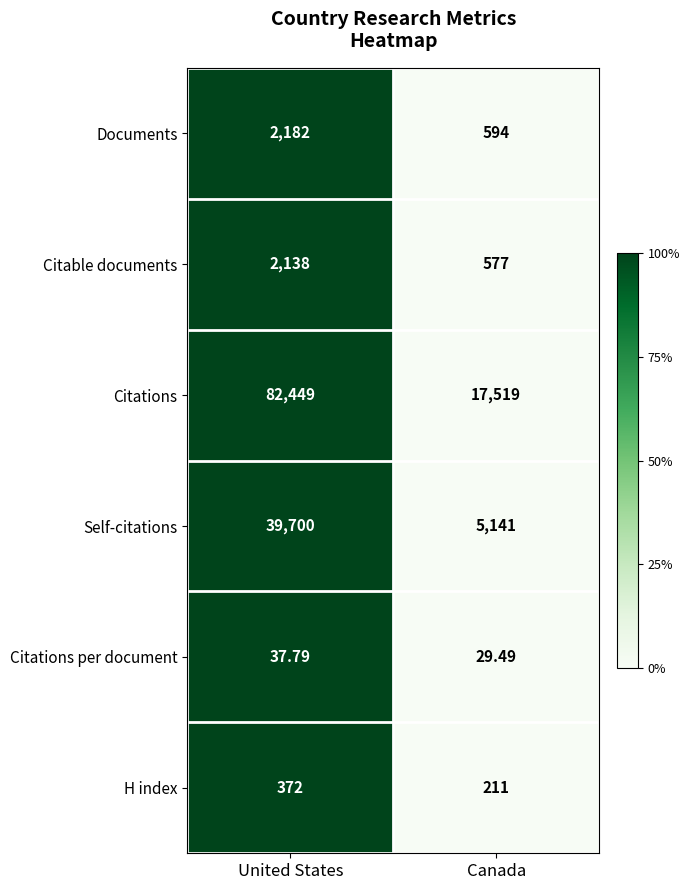

List the labels in order of Citations per document value, smallest first.

Canada, United States